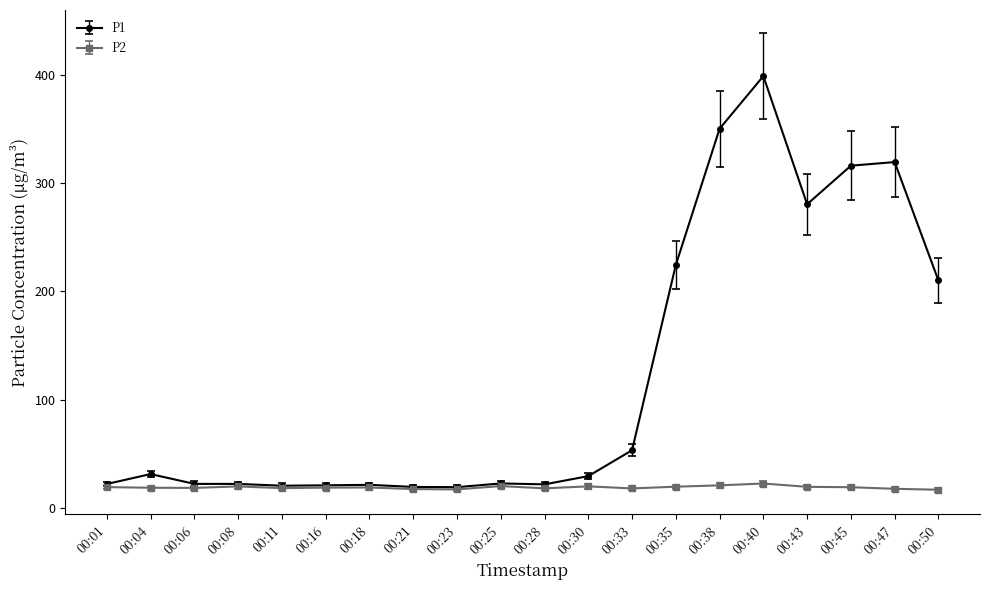

True or false: P1 has a value of 22.1 at 00:08.

True